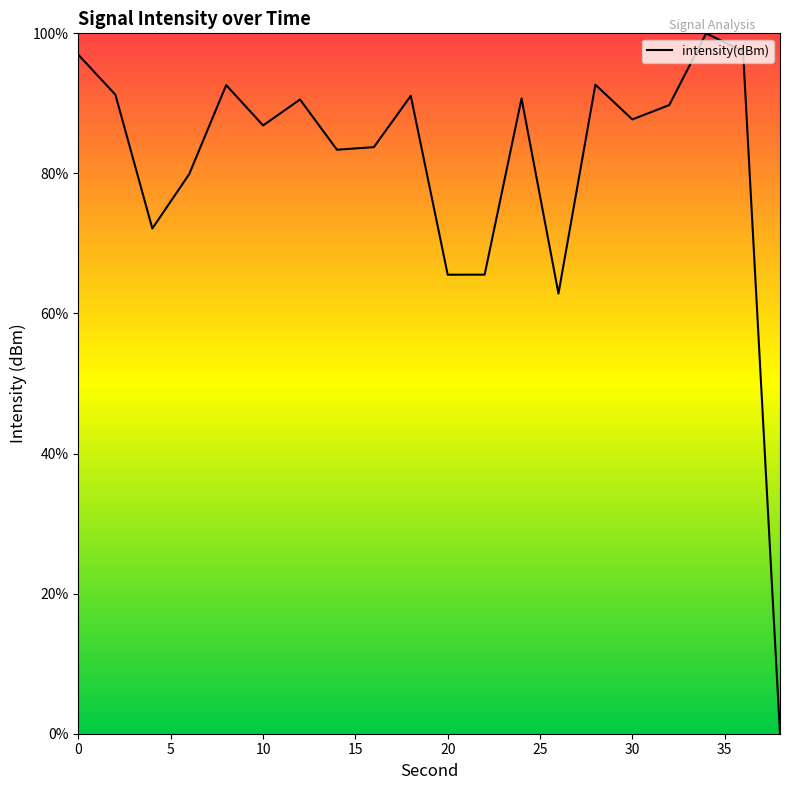

What is the maximum value shown in the chart?

100.0